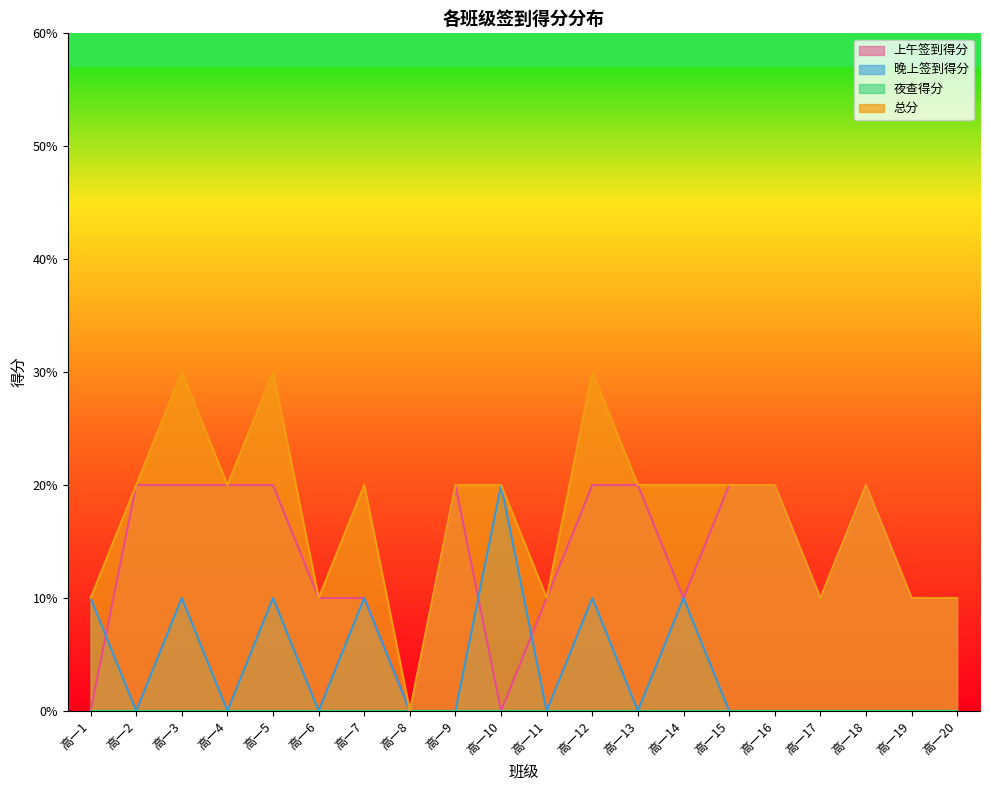

At 高一13, list the series in order from largest to smallest.

上午签到得分, 总分, 晚上签到得分